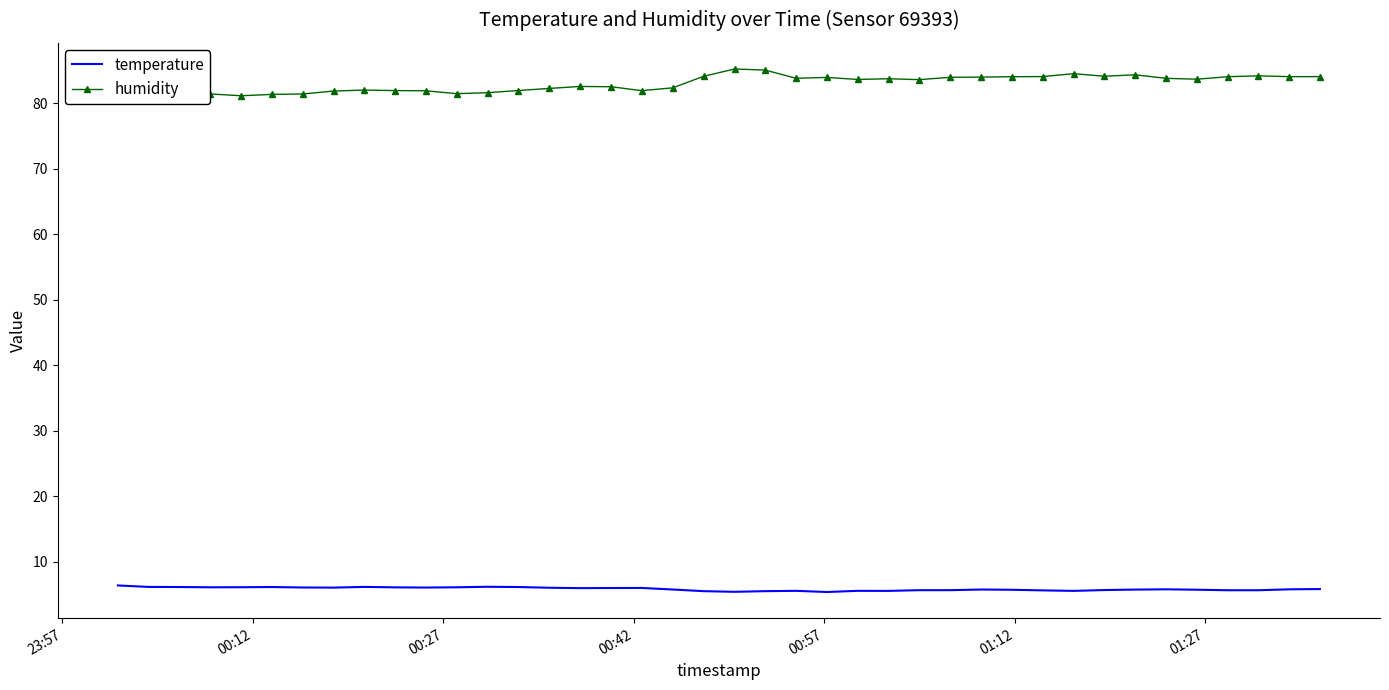

Rank the series by their average value, from lowest to highest.

temperature, humidity